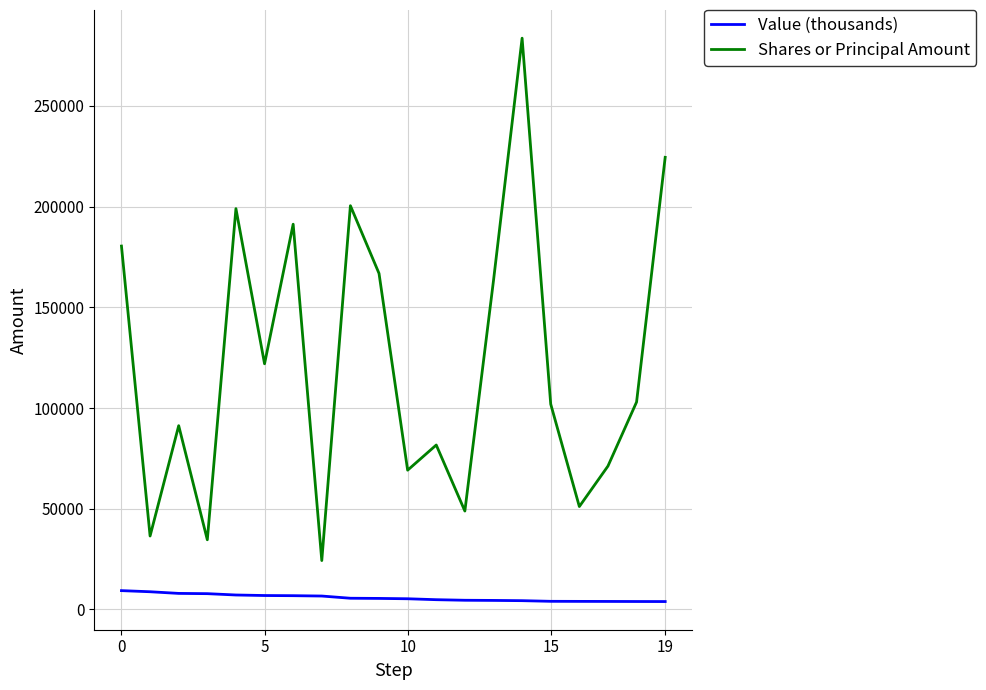

Rank the series by their average value, from highest to lowest.

Shares or Principal Amount, Value (thousands)